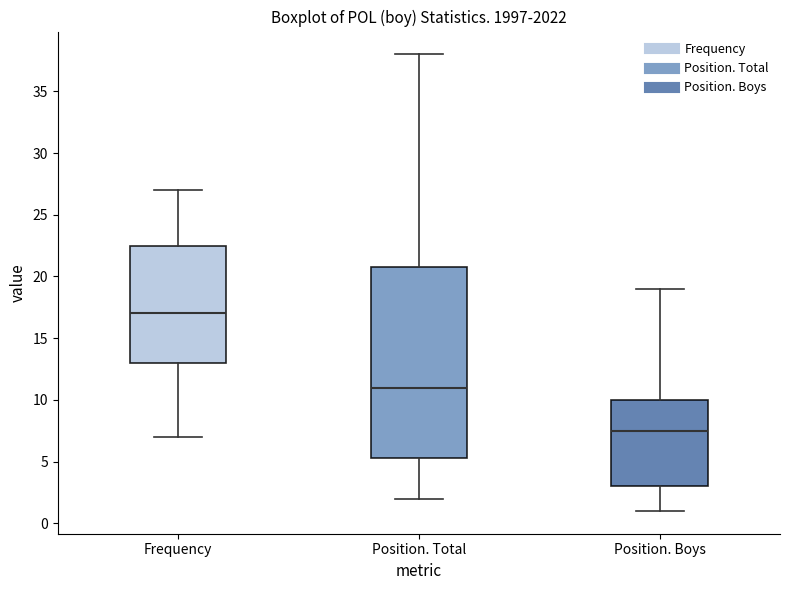

Reading left to right, transcribe this box plot: for each box, give where its median line is, the range the box spans, and where its two whiskers end, as read against the y-axis. The values are not printed on the chart, so give them approximately, as read against the axis.

Frequency: median 17.0, box 13.0 to 22.5, whiskers 7.0 to 27.0
Position. Total: median 11.0, box 5.5 to 21.0, whiskers 2.0 to 38.0
Position. Boys: median 7.5, box 3.0 to 10.0, whiskers 1.0 to 19.0